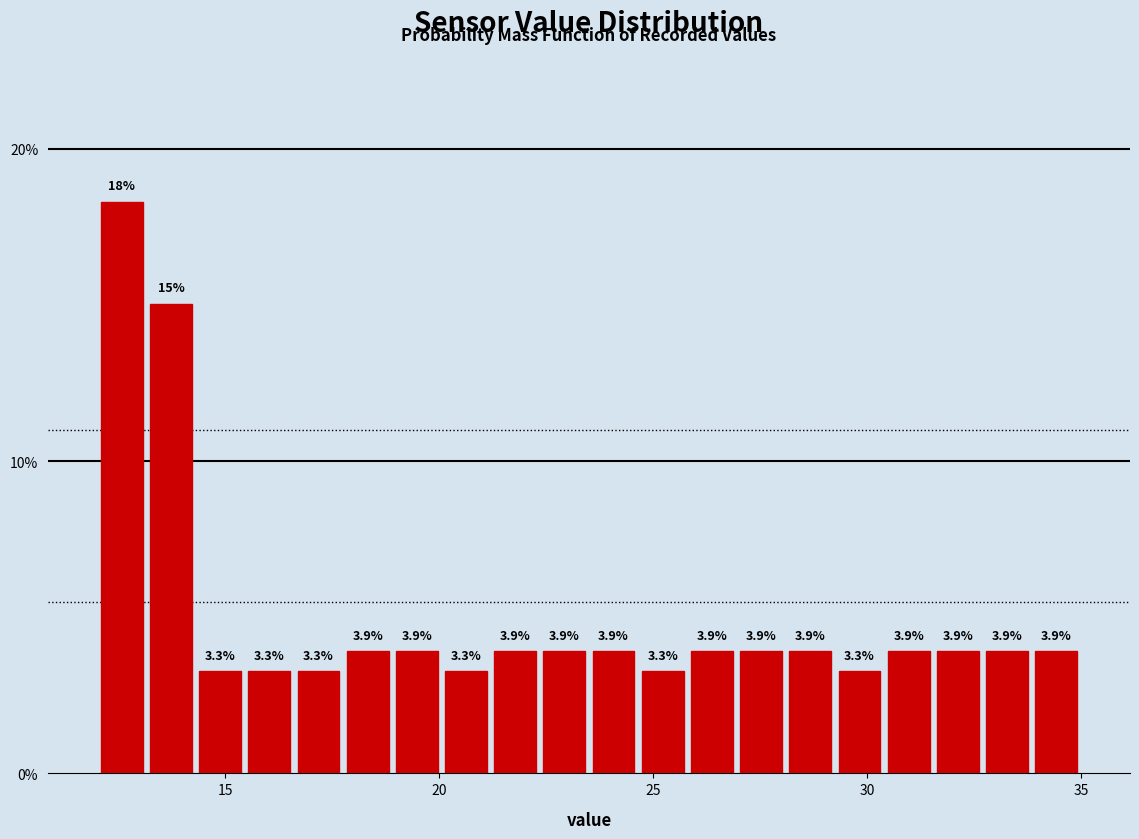

Around what value on the x-axis is the tallest bar? Give the approximate position of its centre, as read against the axis.

12.5